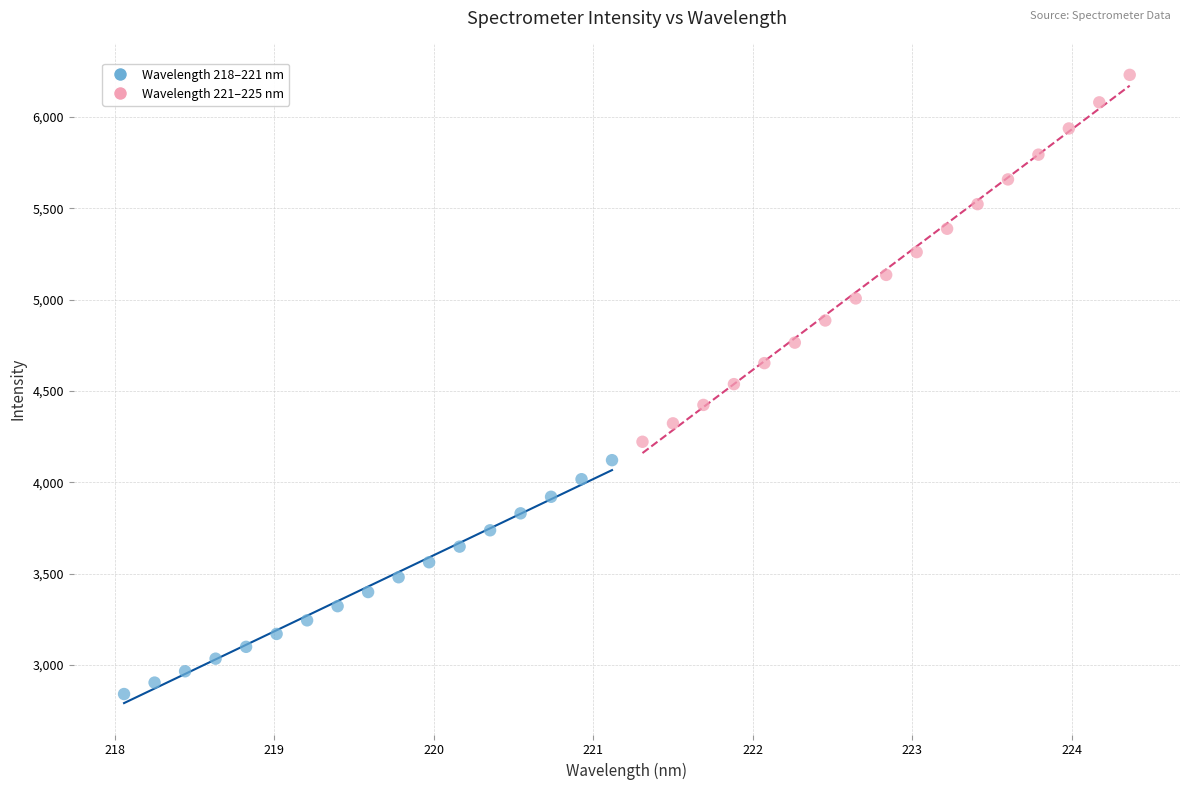

What are all the series names shown in the legend?

Wavelength 218–221 nm, Wavelength 221–225 nm